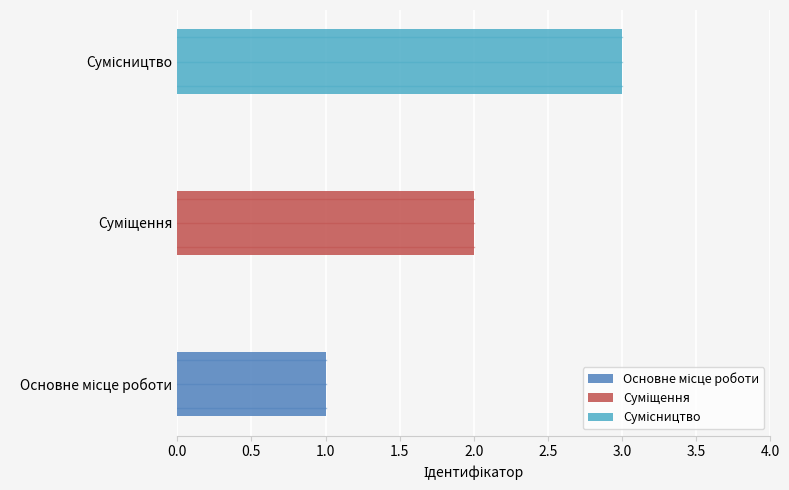

At which label does the data first exceed 2?

Сумісництво